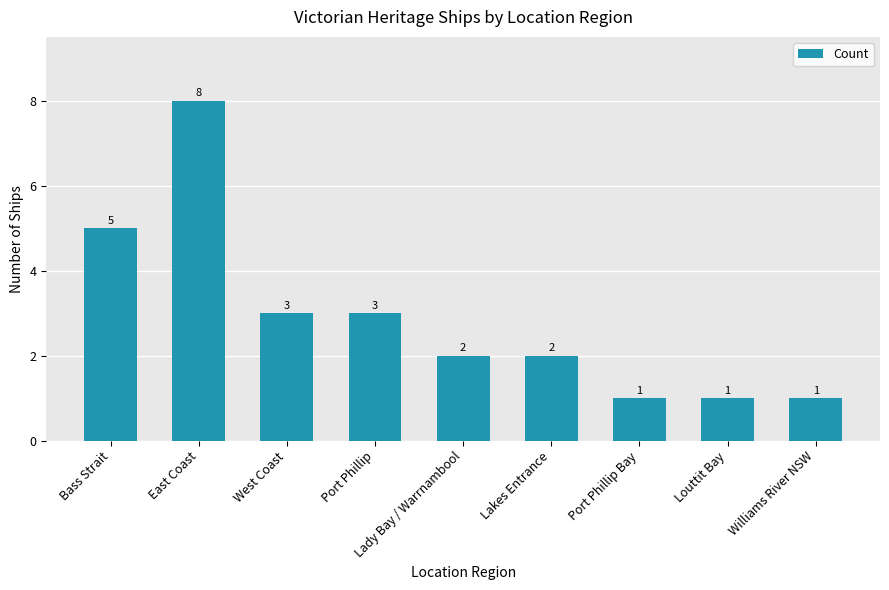

What value does the data have at West Coast?

3